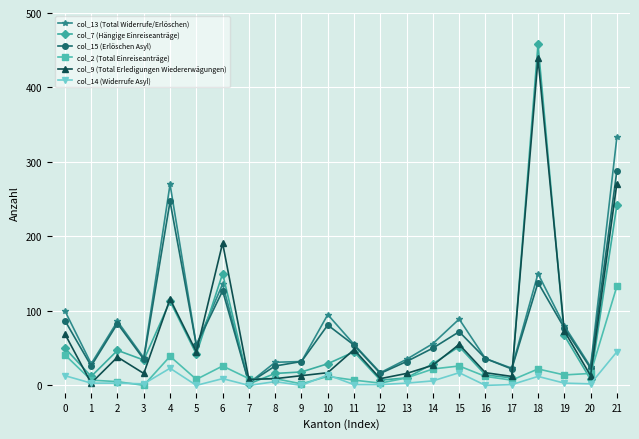

Count the number of data series in this chart.

6